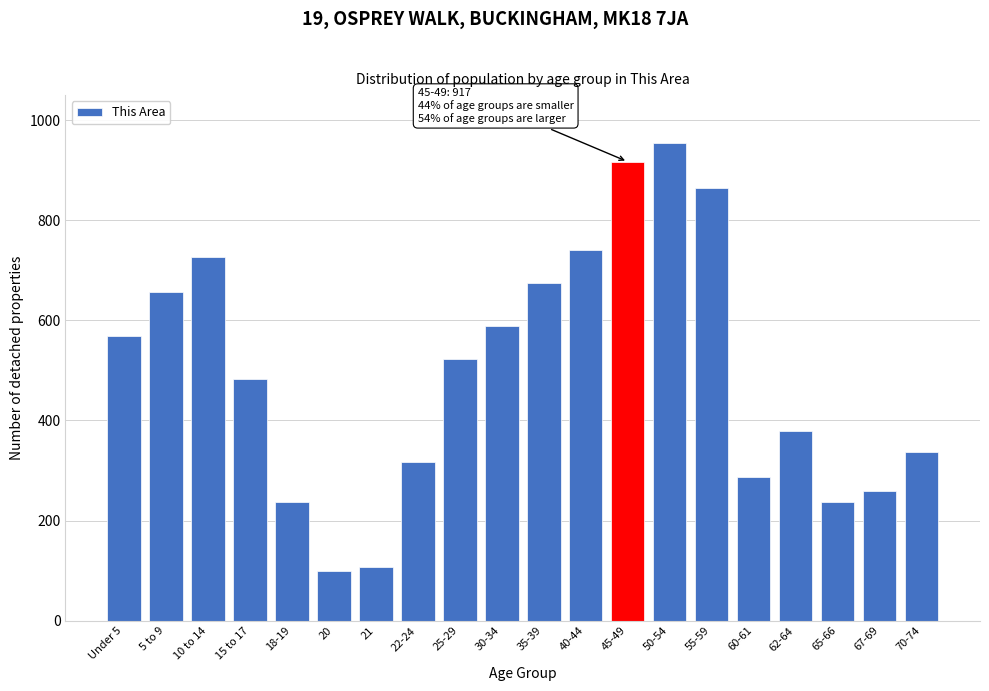

Reading right to left, list all the values displayed in this chart.

70-74=336	67-69=259	65-66=236	62-64=379	60-61=287	55-59=864	50-54=955	45-49=917	40-44=740	35-39=675	30-34=588	25-29=523	22-24=317	21=108	20=100	18-19=236	15 to 17=482	10 to 14=727	5 to 9=656	Under 5=569